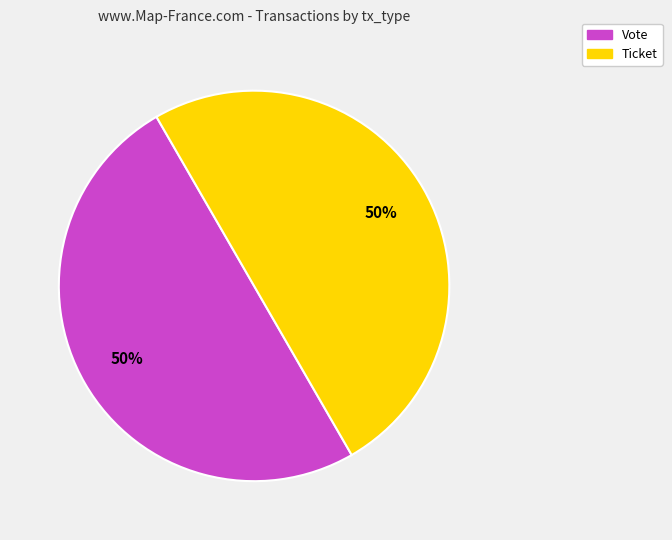

Is it true that Ticket is 55% of the pie?

False